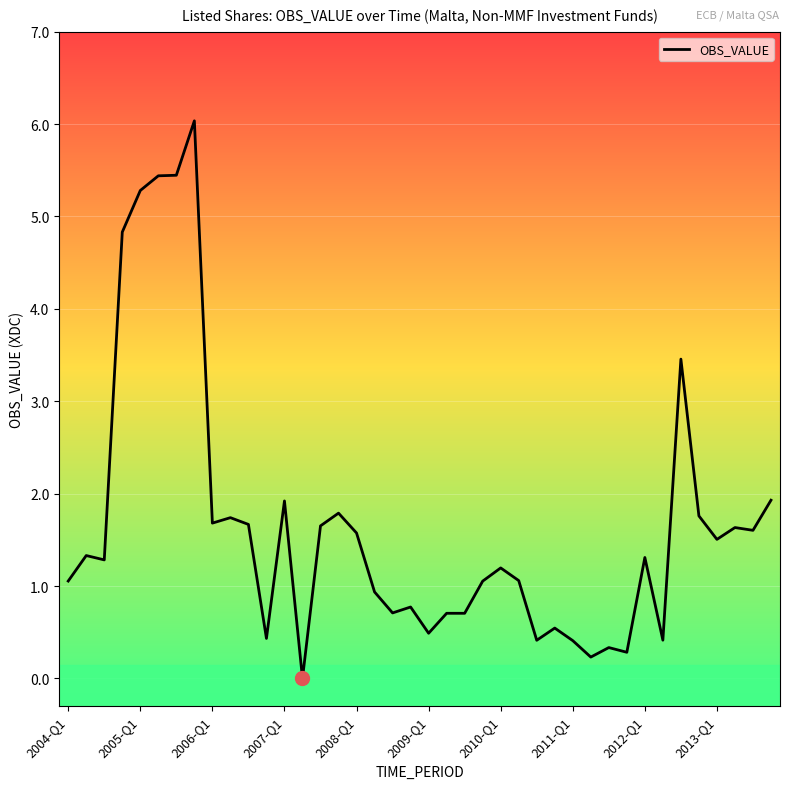

What is the maximum value shown in the chart?

6.0